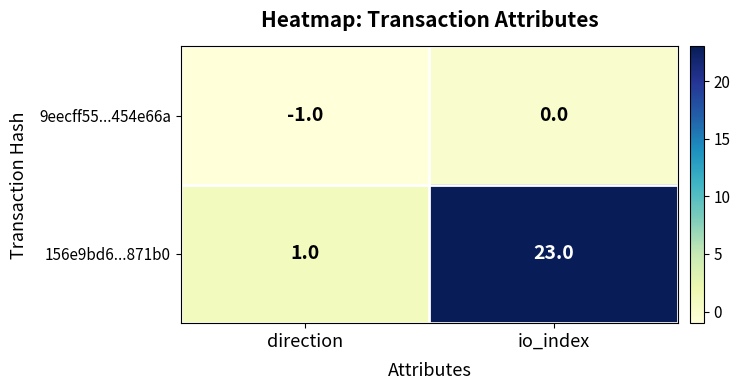

What is the maximum value shown in the chart?

23